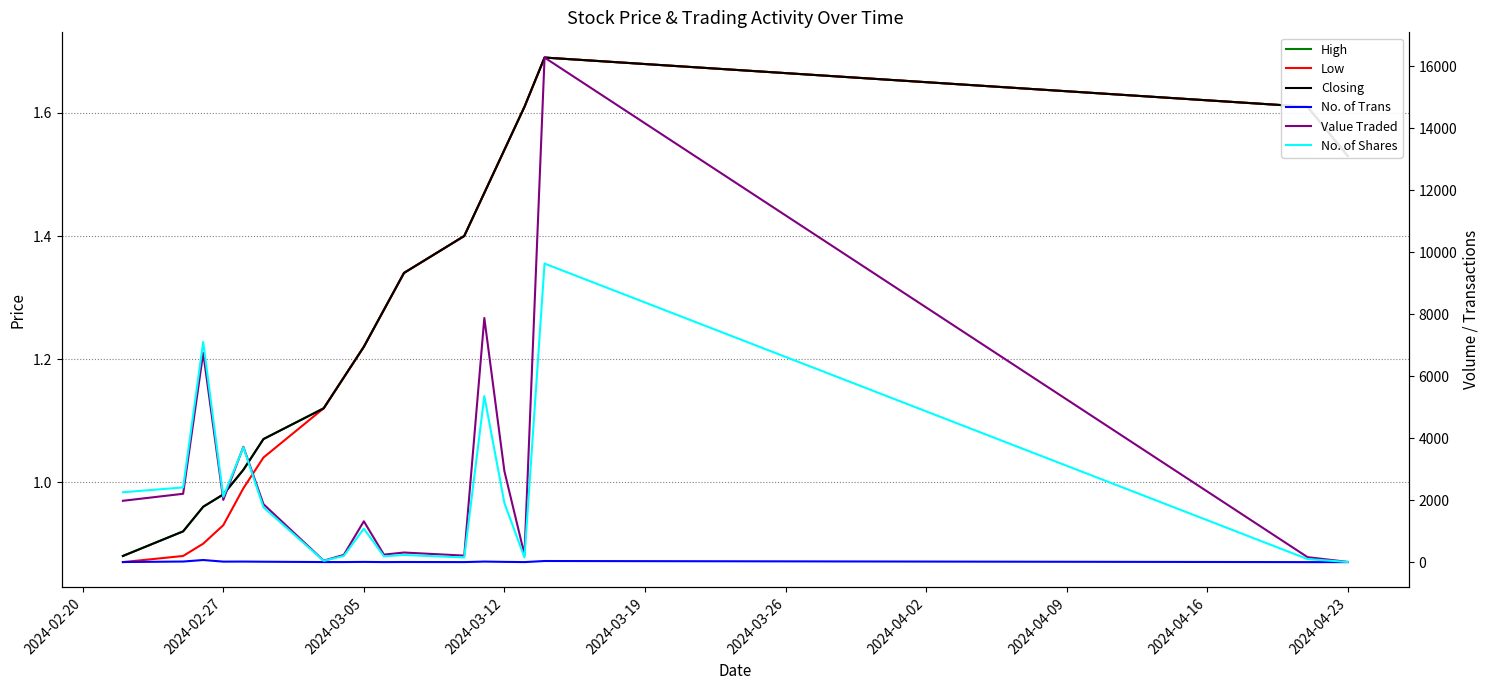

How many lines are shown in the chart?

6